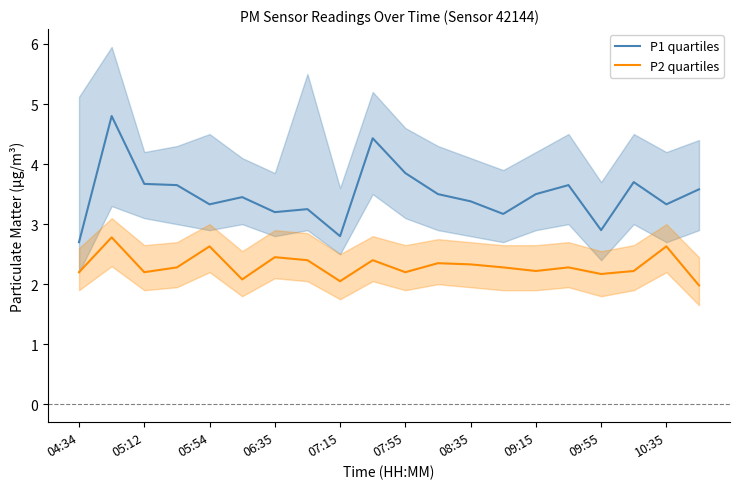

In P1 quartiles, how many points are higher than both neighbors (excluding endpoints)?

6